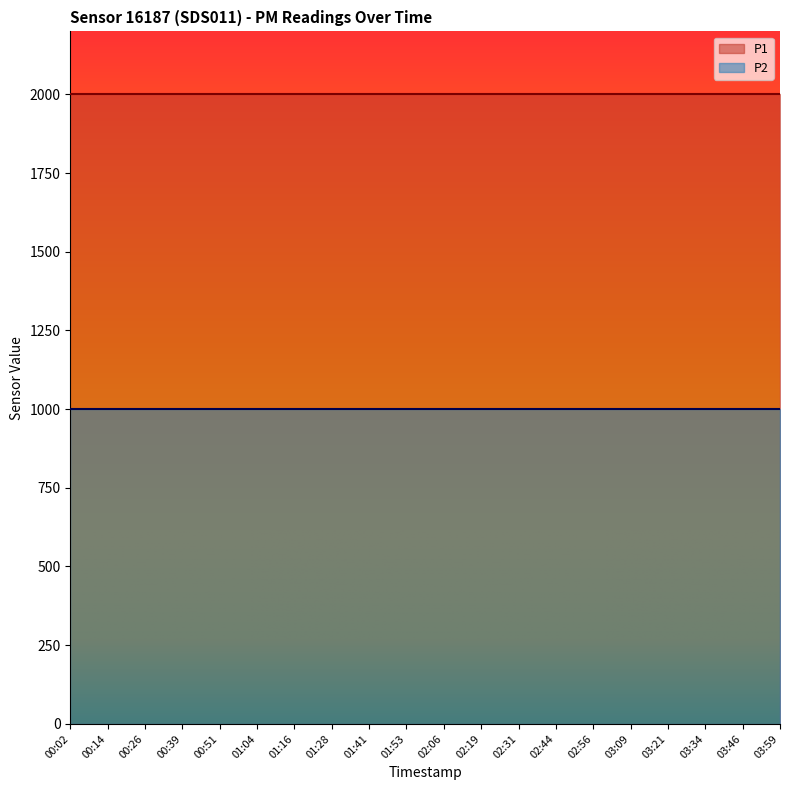

How many lines are shown in the chart?

2